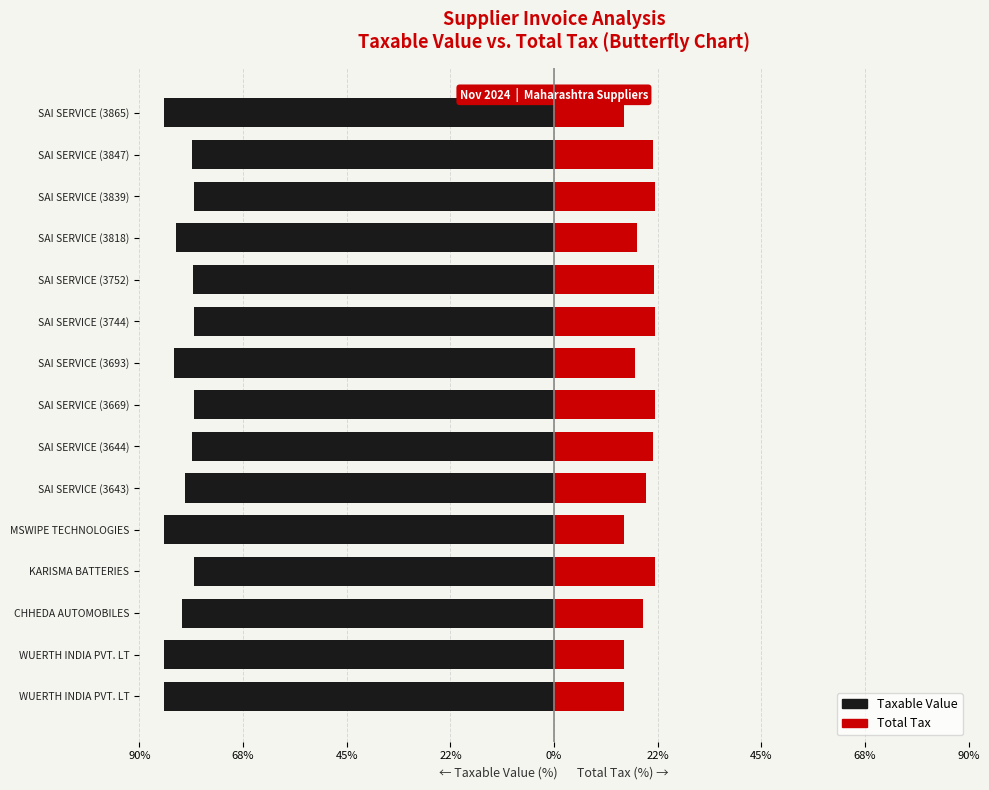

The value of Total Tax at SAI SERVICE (3839) is 21.9. True or false?

True